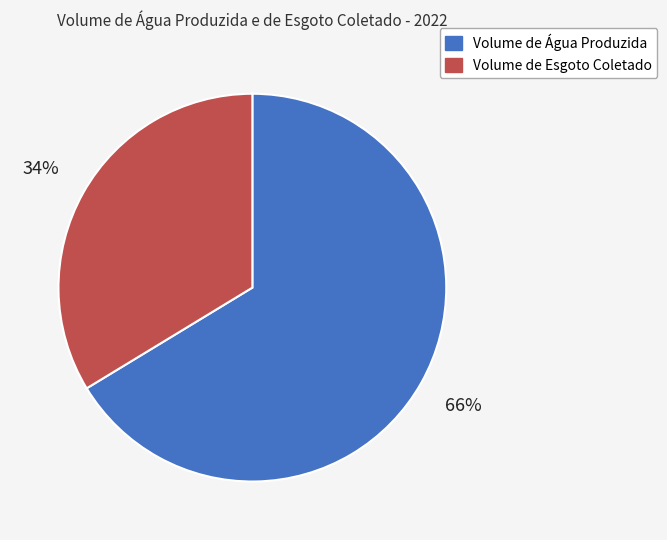

Is it true that Volume de Esgoto Coletado is 34% of the pie?

True